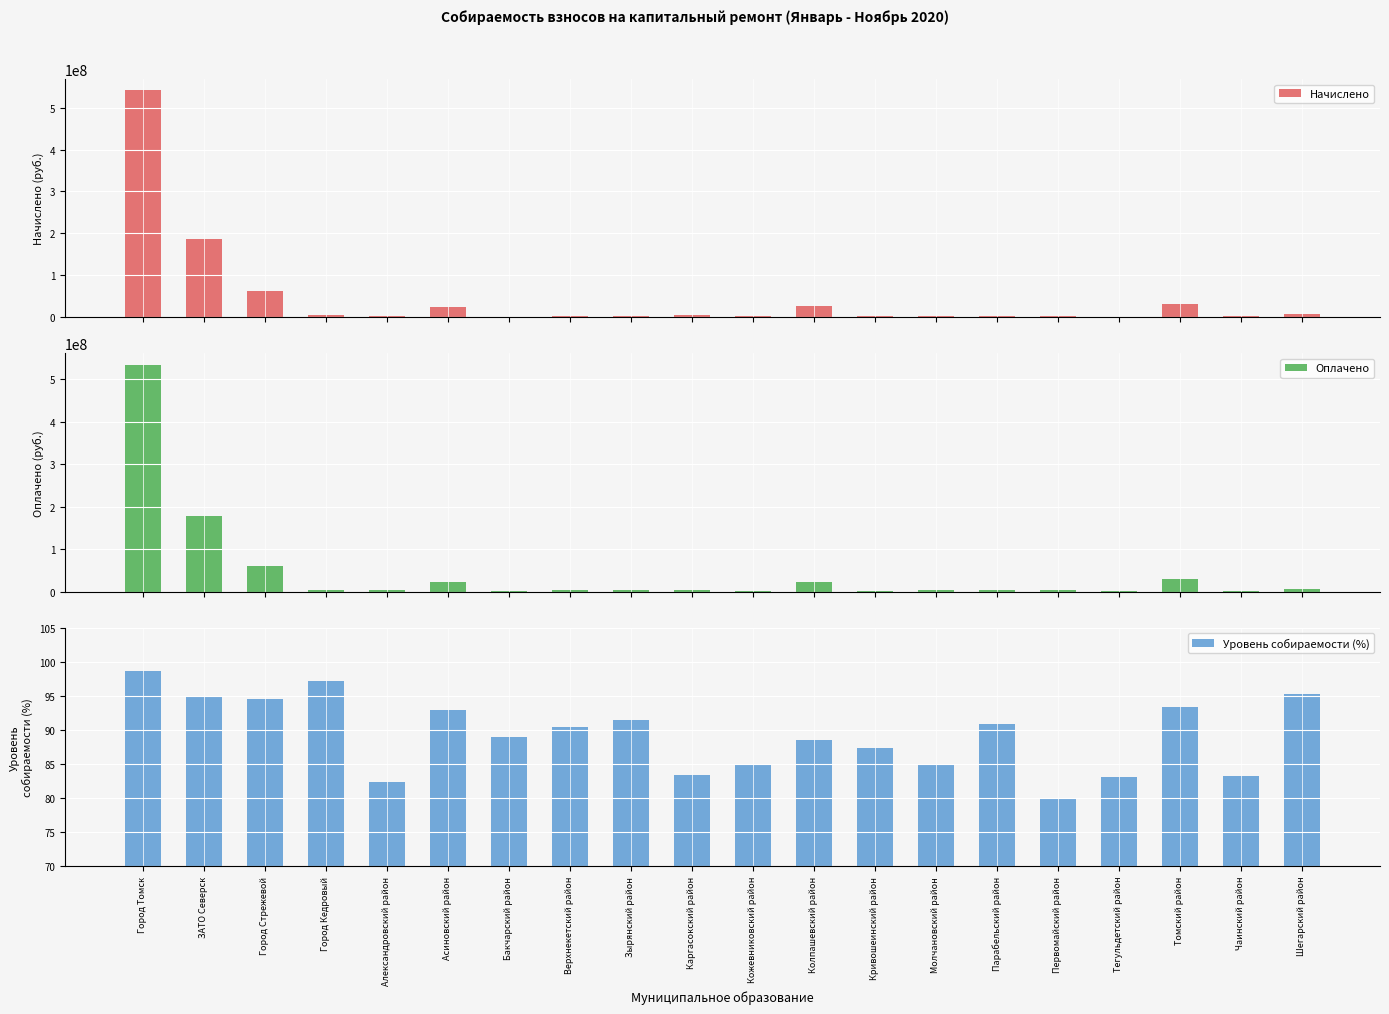

At which label does Начислено reach its minimum?

Тегульдетский район